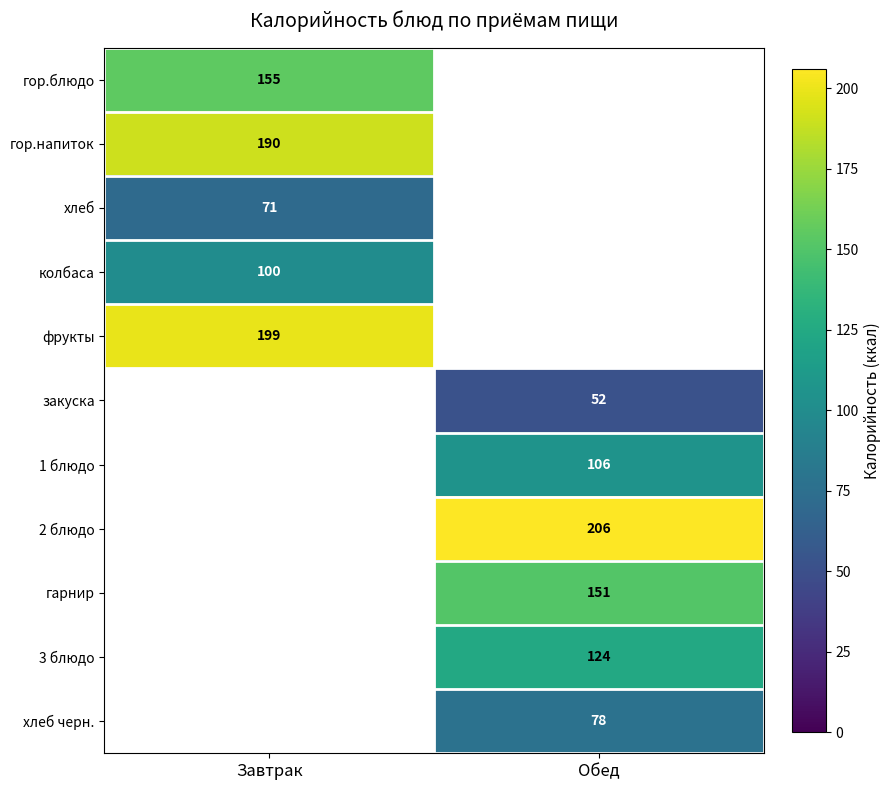

True or false: 3 блюдо has a value of 217 at Обед.

False